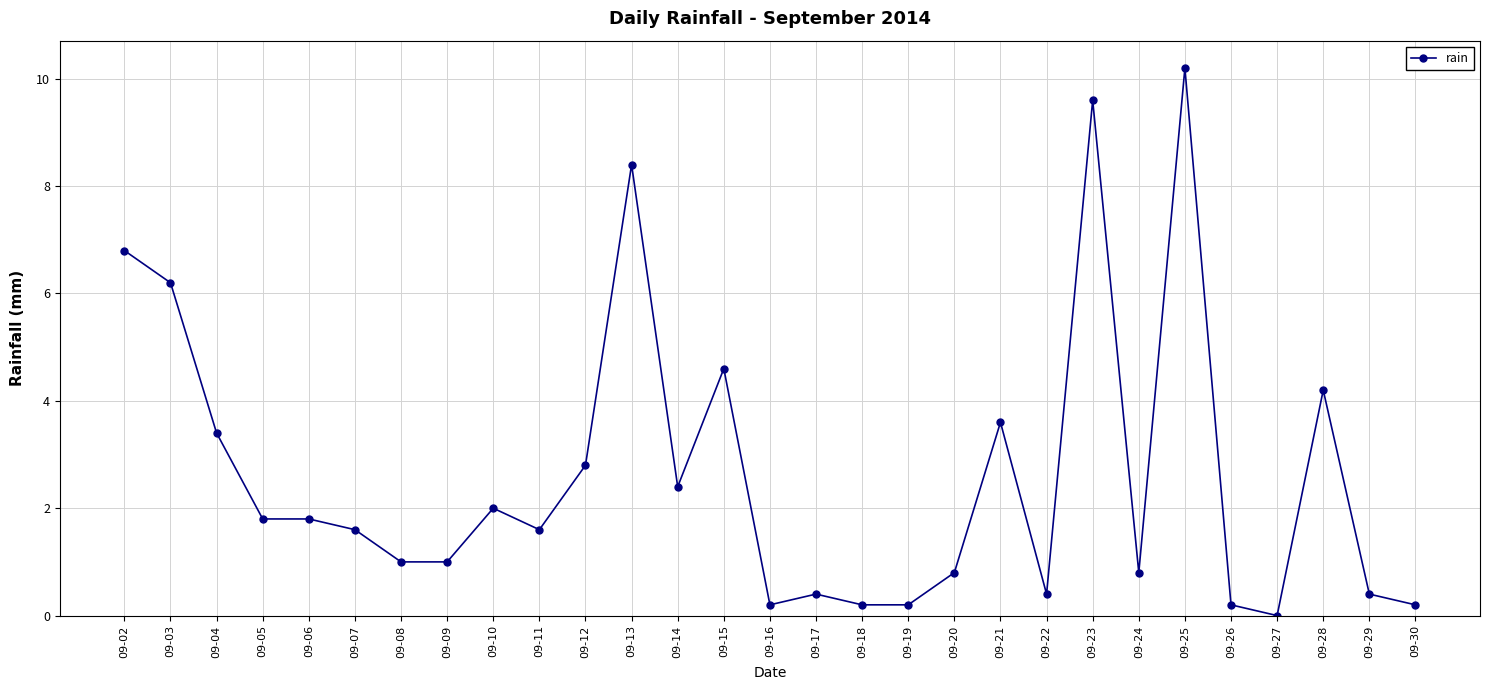

True or false: the data shows 1.6 at 09-07.

True